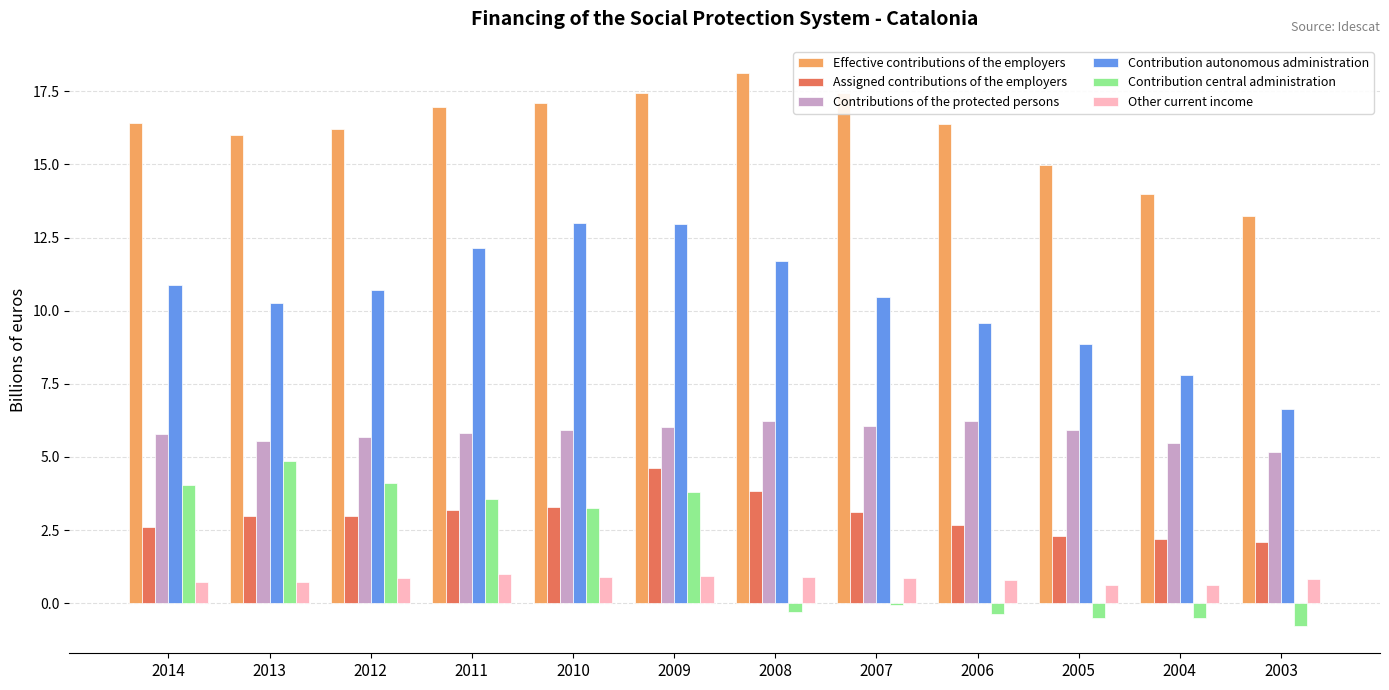

At which category is the sum across all series the highest?

2009